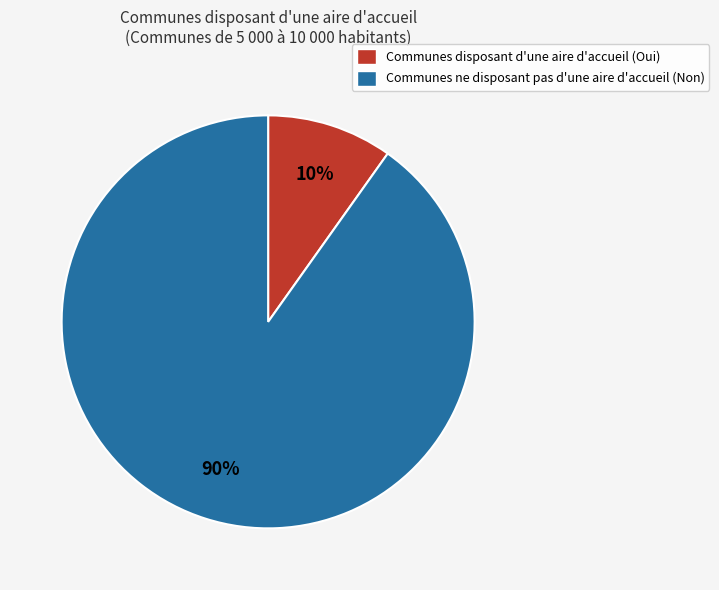

To the nearest percent, what is the difference between the largest and smallest slice percentages?

80%